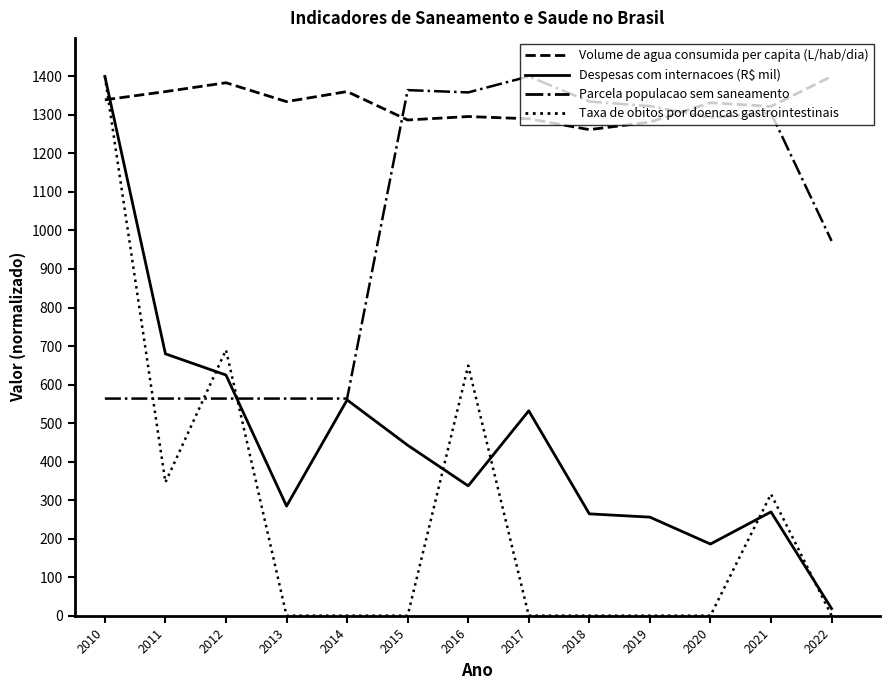

What is the greatest value displayed?

1400.0